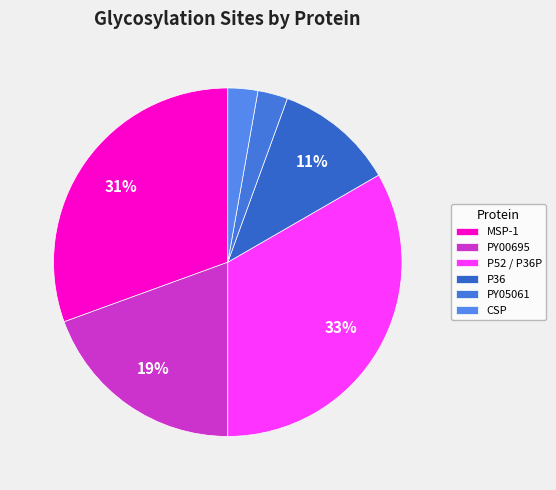

To the nearest percent, what is the average slice percentage?

17%